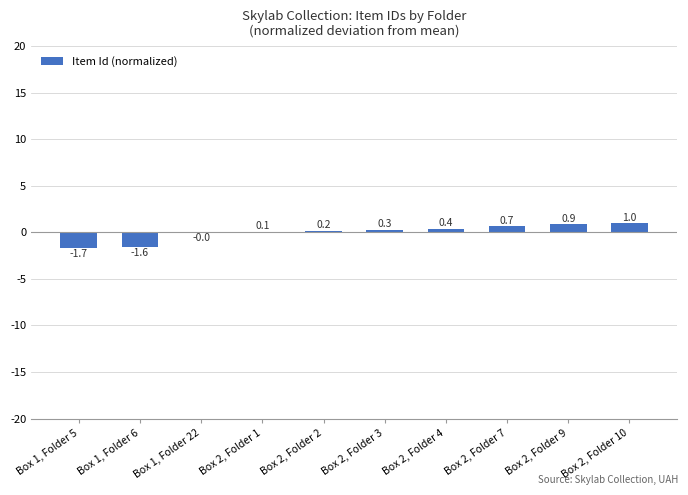

Which category has the highest value across all series?

Box 2, Folder 10